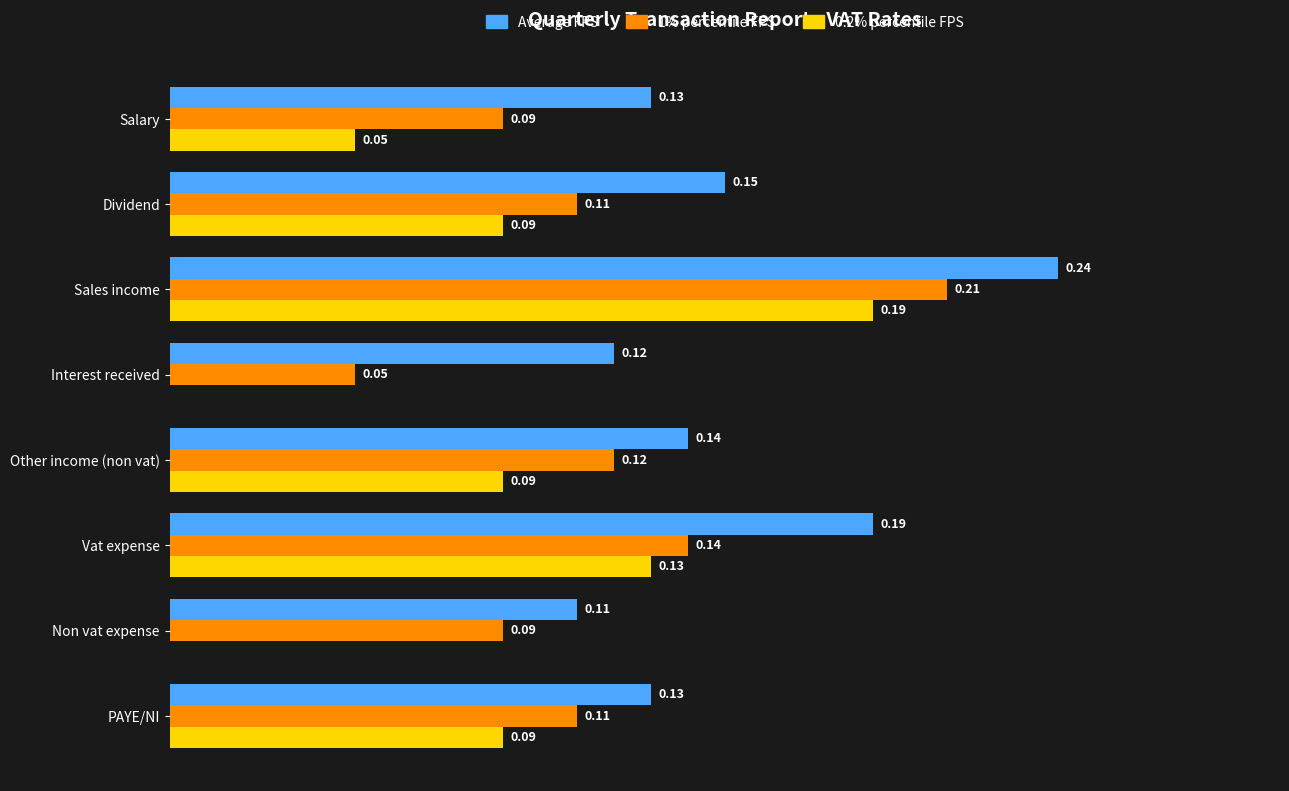

Between Salary and Dividend, which series saw the biggest shift?

0.2% percentile FPS